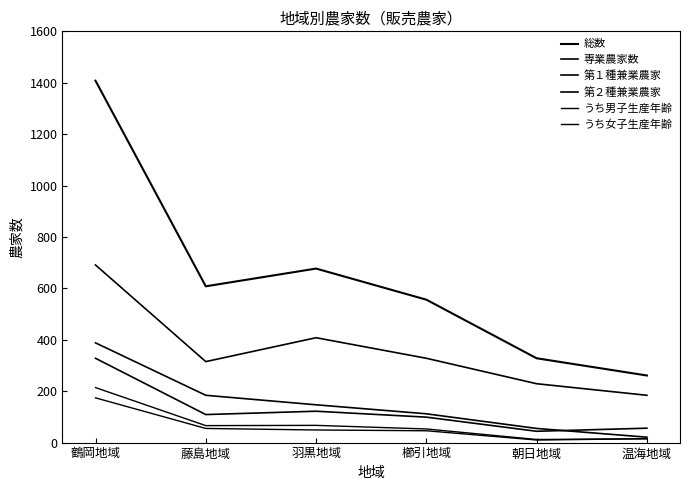

Reading left to right, extract all data points from this chart.

総数: 鶴岡地域=1408	藤島地域=608	羽黒地域=677	櫛引地域=556	朝日地域=328	温海地域=261
専業農家数: 鶴岡地域=328	藤島地域=109	羽黒地域=122	櫛引地域=99	朝日地域=44	温海地域=56
第１種兼業農家: 鶴岡地域=388	藤島地域=184	羽黒地域=147	櫛引地域=112	朝日地域=55	温海地域=21
第２種兼業農家: 鶴岡地域=691	藤島地域=315	羽黒地域=408	櫛引地域=328	朝日地域=229	温海地域=184
うち男子生産年齢: 鶴岡地域=214	藤島地域=66	羽黒地域=67	櫛引地域=53	朝日地域=12	温海地域=15
うち女子生産年齢: 鶴岡地域=174	藤島地域=55	羽黒地域=49	櫛引地域=46	朝日地域=10	温海地域=15